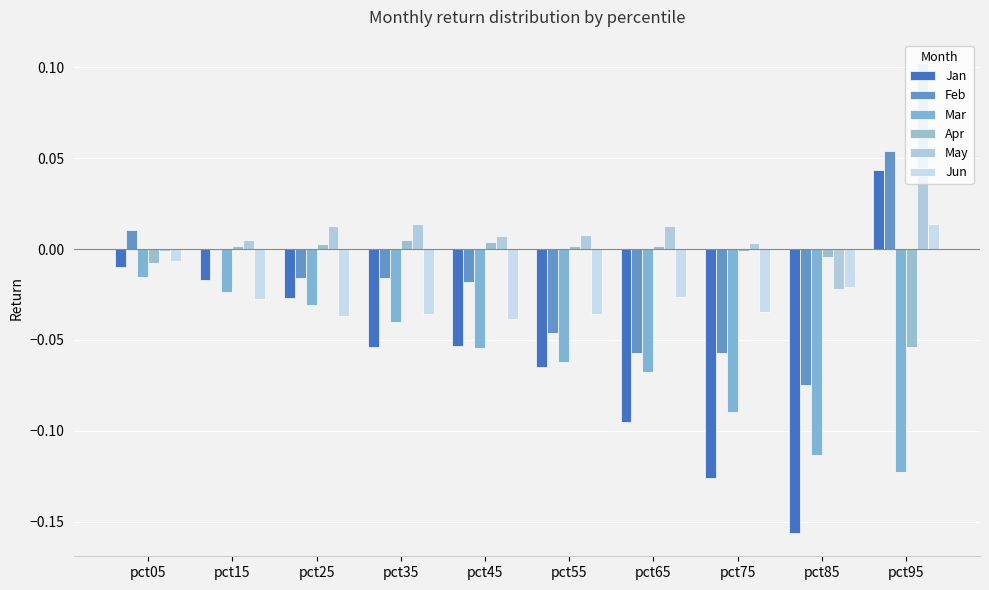

At which label does Jun reach its minimum?

pct45